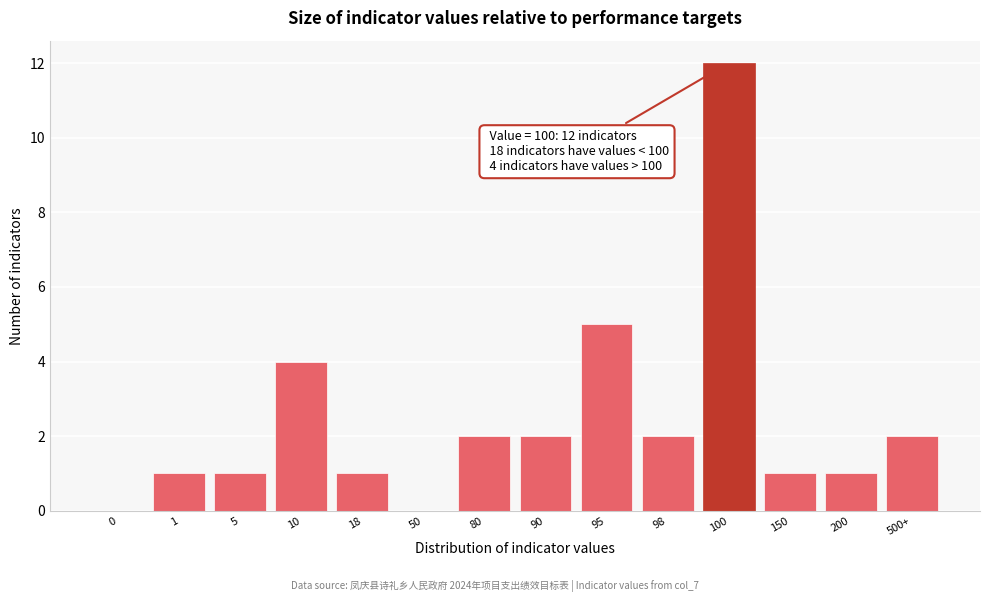

Reading left to right, list all the values displayed in this chart.

0=0	1=1	5=1	10=4	18=1	50=0	80=2	90=2	95=5	98=2	100=12	150=1	200=1	500+=2